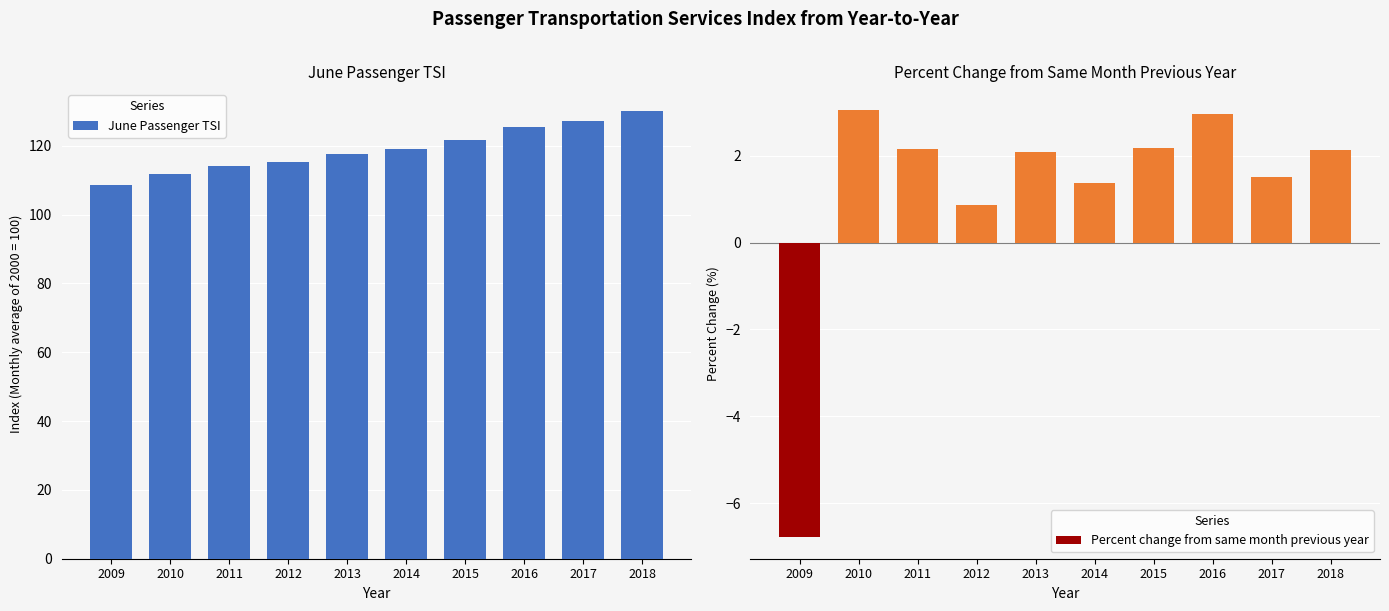

Which series changed the most between 2015 and 2017?

June Passenger TSI